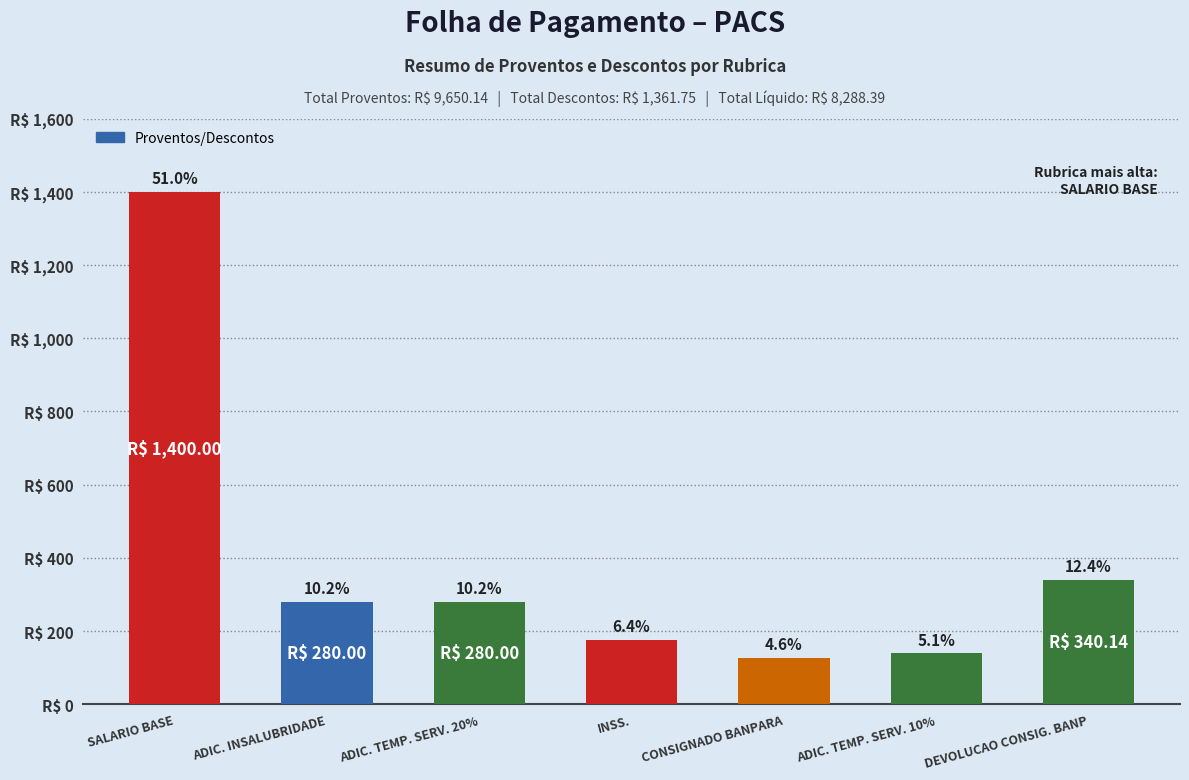

Which category has the highest value across all series?

SALARIO BASE